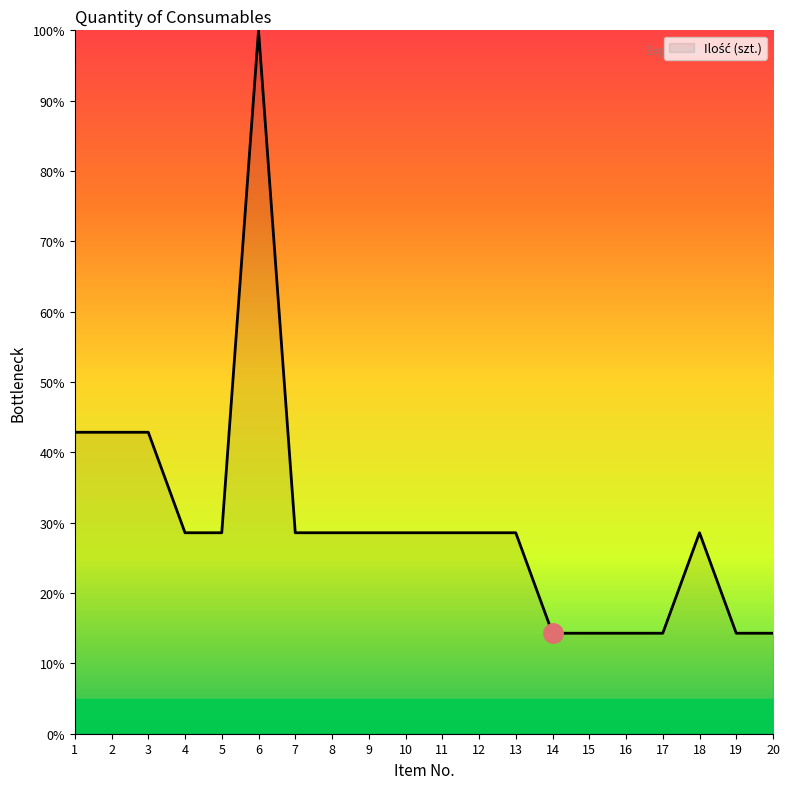

The chart shows a value of 28.6 at 10. True or false?

True